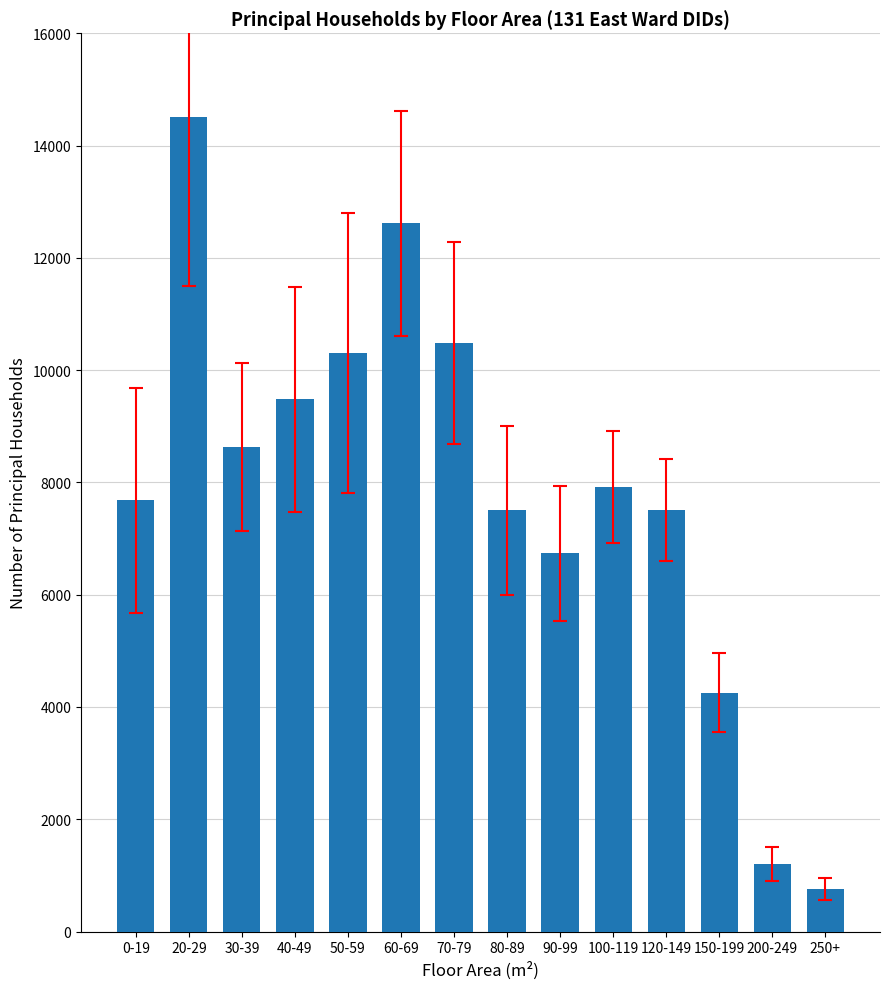

Is it true that the value at 70-79 is 17197?

False